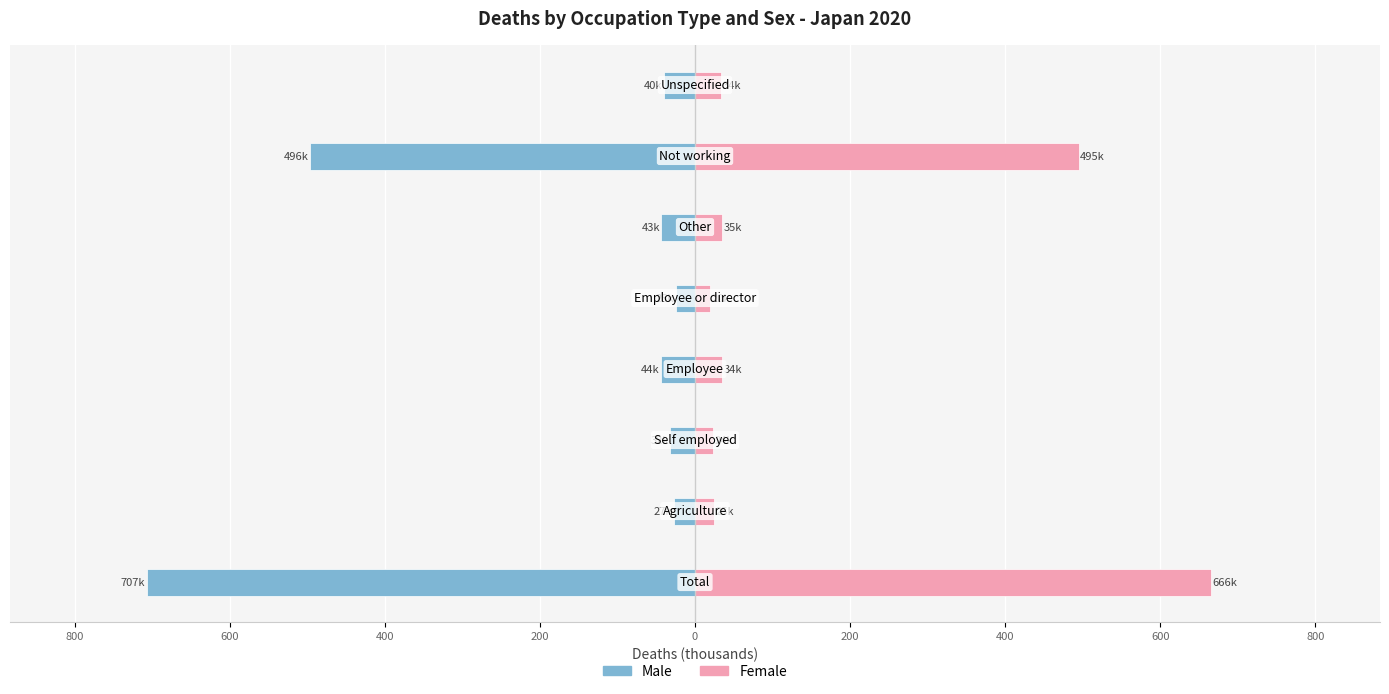

What is the smallest value displayed?

-706.8